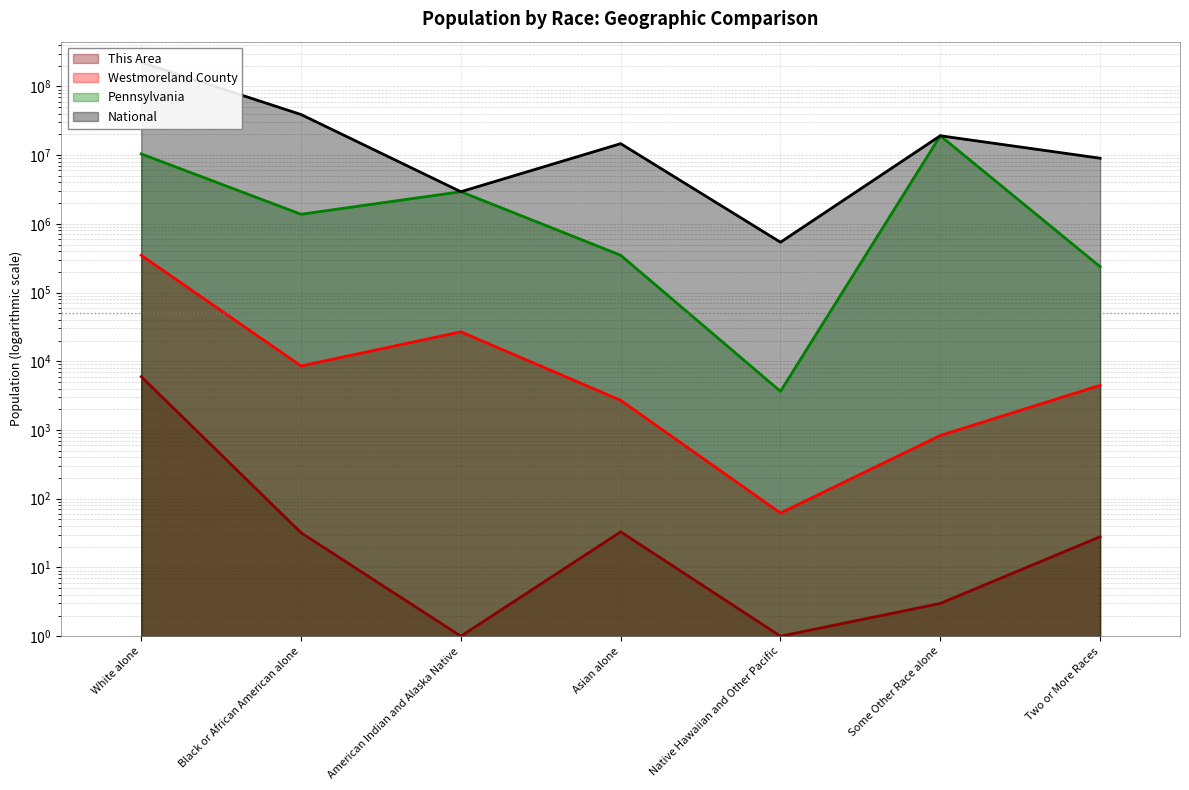

Reading left to right, what are all the values shown in this chart?

This Area: White alone=5978	Black or African American alone=32	American Indian and Alaska Native=1	Asian alone=33	Native Hawaiian and Other Pacific=1	Some Other Race alone=3	Two or More Races=28
Westmoreland County: White alone=348182	Black or African American alone=8562	American Indian and Alaska Native=26843	Asian alone=2704	Native Hawaiian and Other Pacific=62	Some Other Race alone=833	Two or More Races=4475
Pennsylvania: White alone=10406288	Black or African American alone=1377689	American Indian and Alaska Native=2932248	Asian alone=349088	Native Hawaiian and Other Pacific=3653	Some Other Race alone=19107368	Two or More Races=237835
National: White alone=223553265	Black or African American alone=38929319	American Indian and Alaska Native=2932248	Asian alone=14674252	Native Hawaiian and Other Pacific=540013	Some Other Race alone=19107368	Two or More Races=9009073